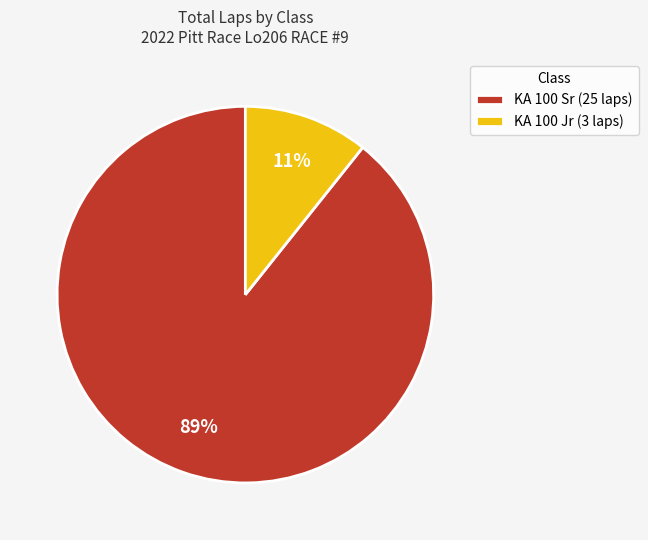

To the nearest percent, what portion does KA 100 Jr (3 laps) represent?

11%